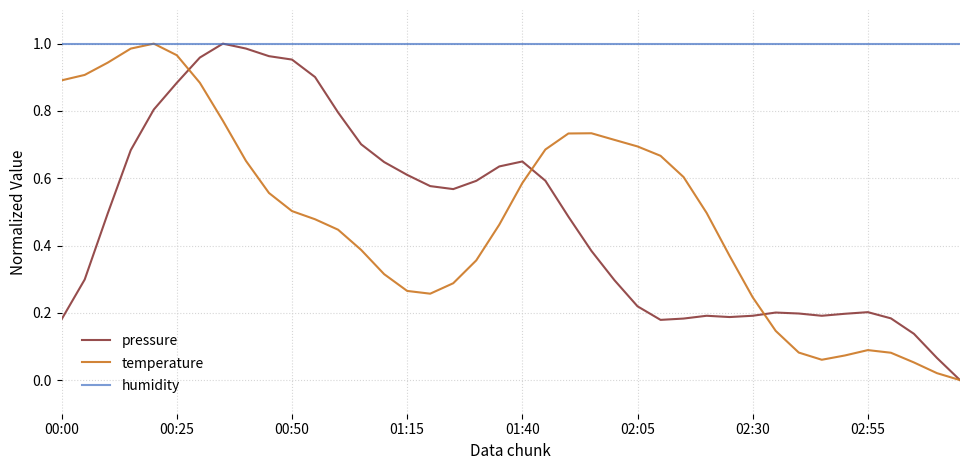

Which series has the largest total across all categories?

humidity